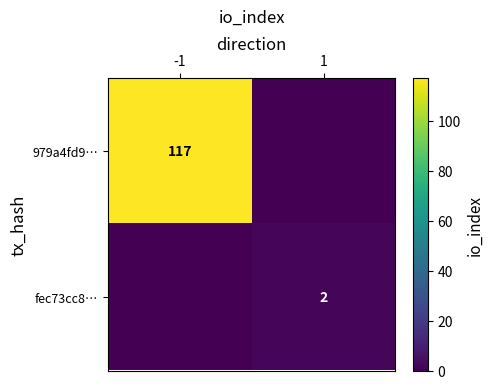

What is the spread (max minus min) of values at 1?

2